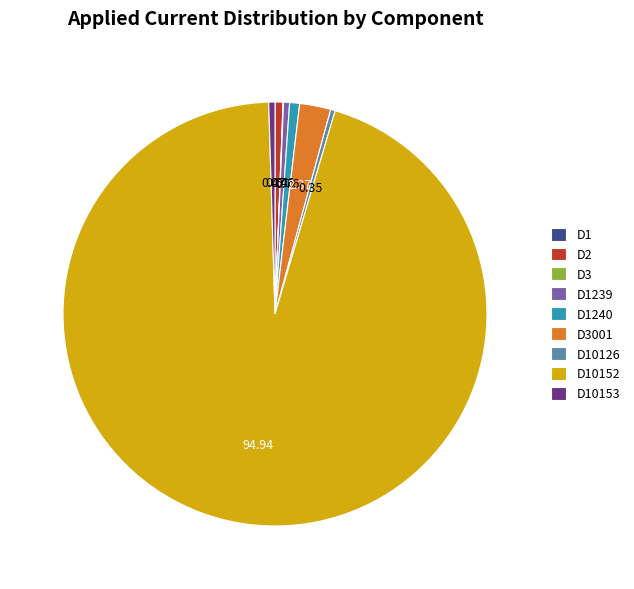

Does D2 account for over 50% of the chart?

No